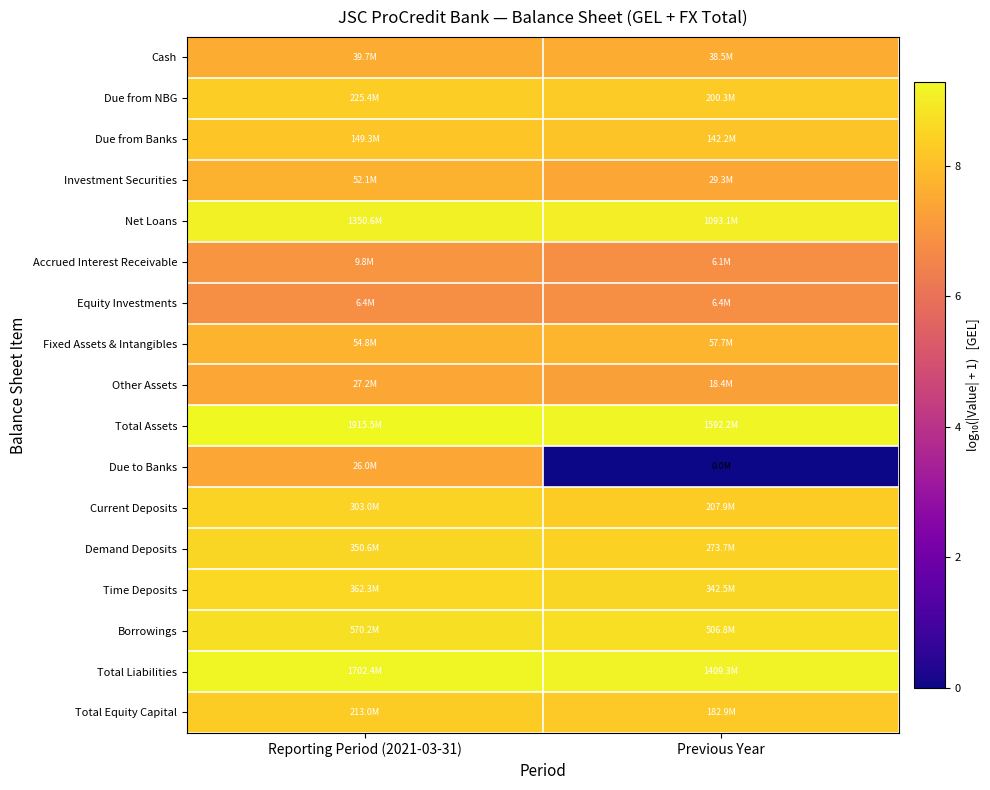

What is the spread (max minus min) of values at Reporting Period (2021-03-31)?

2.5